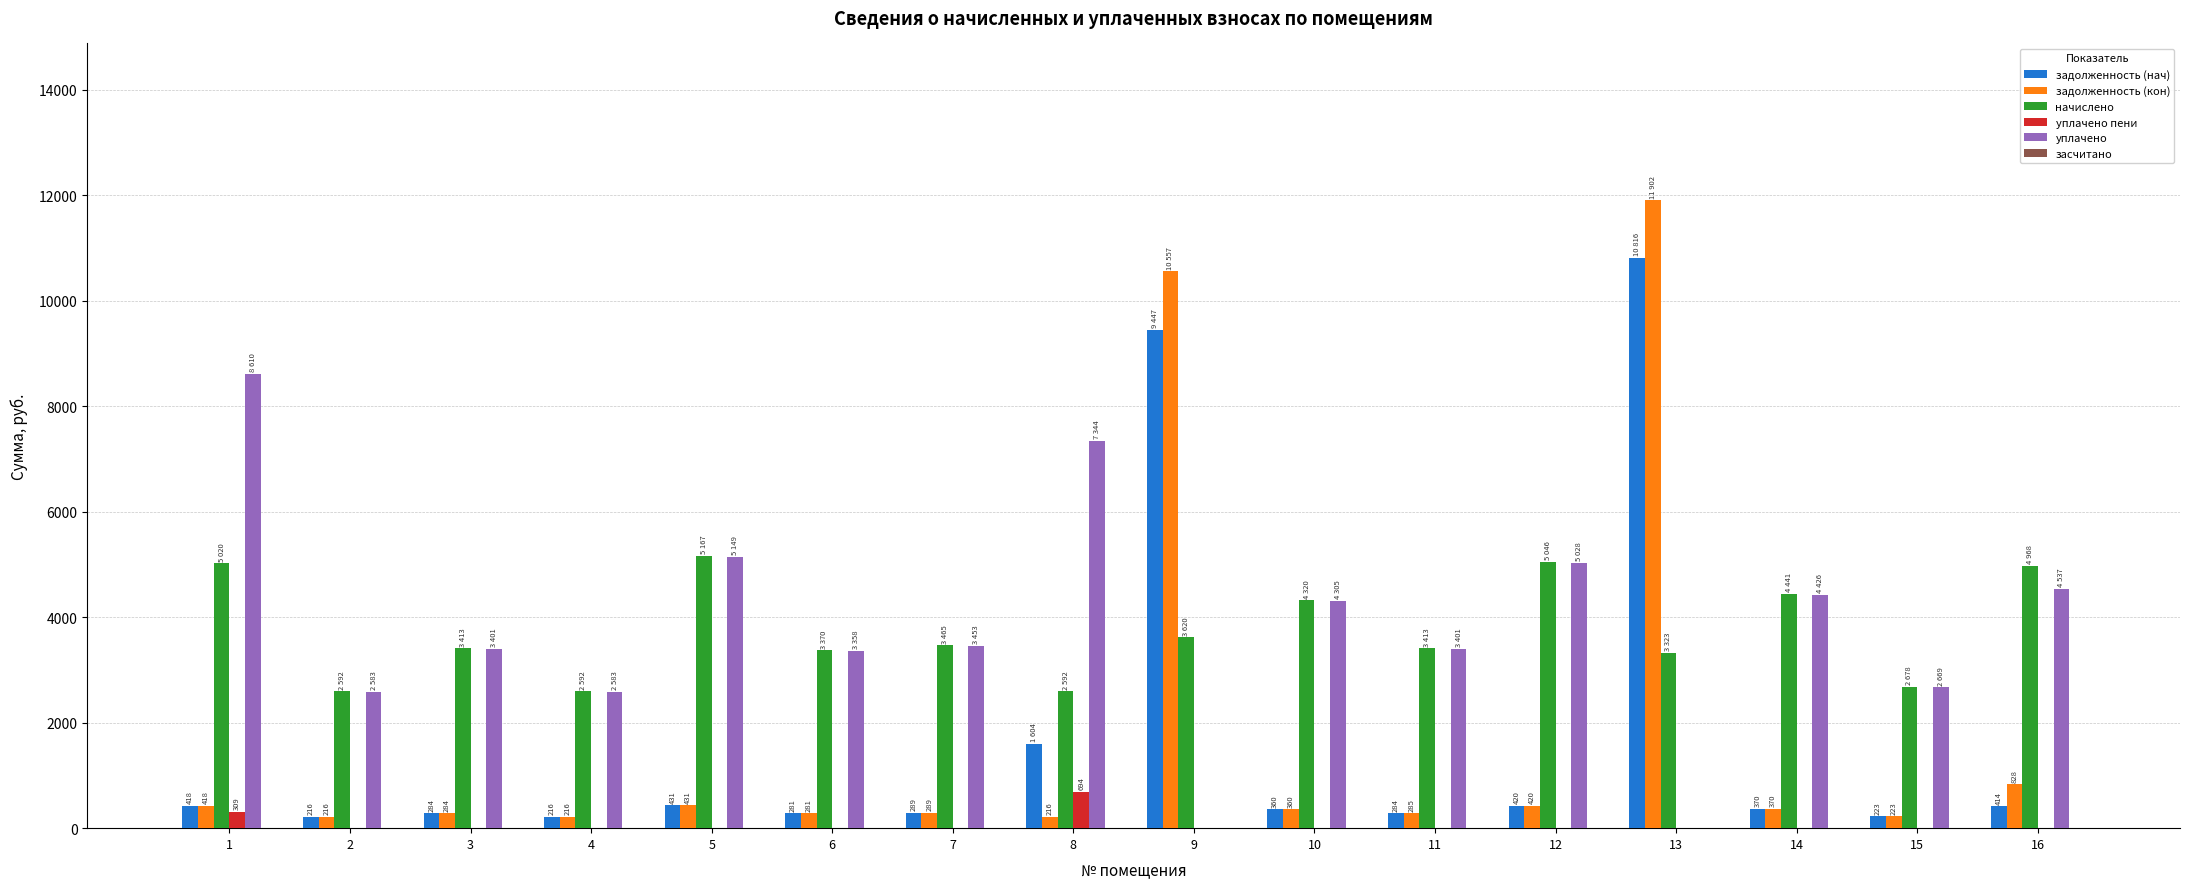

The value of уплачено пени at 12 is -457.8. True or false?

False